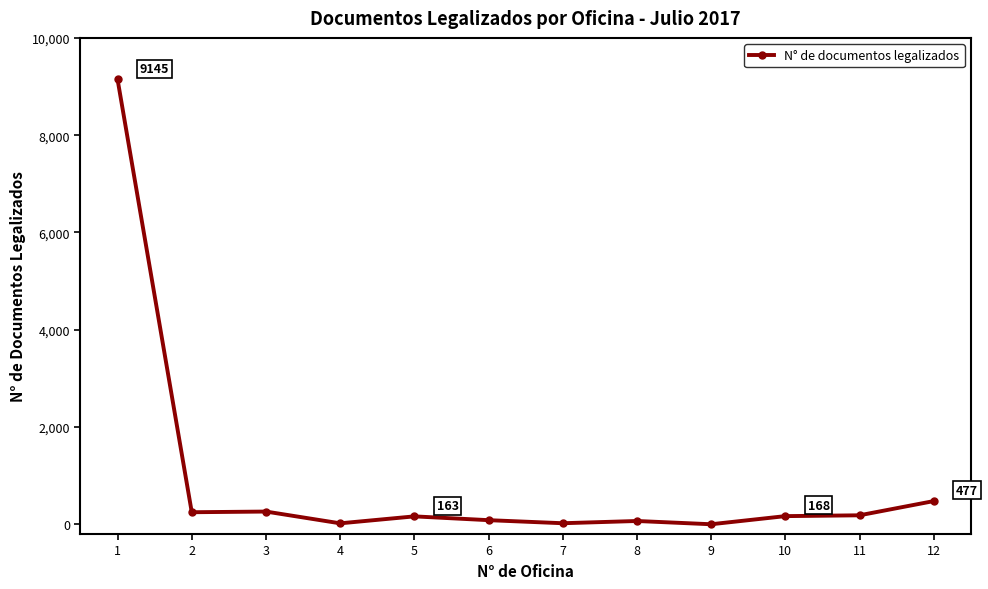

Which category has the highest value across all series?

1